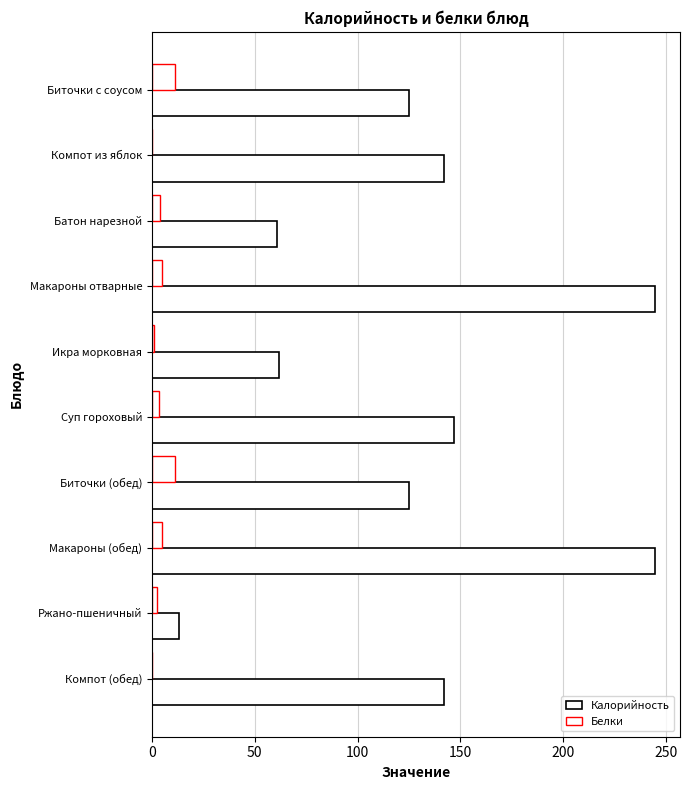

How many categories are shown in the chart?

10